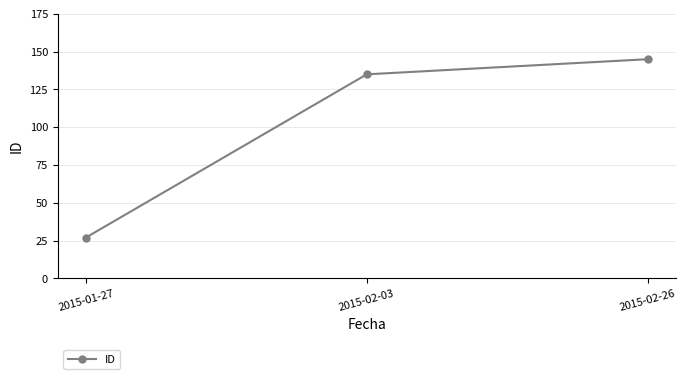

Does the chart have visible grid lines?

Yes